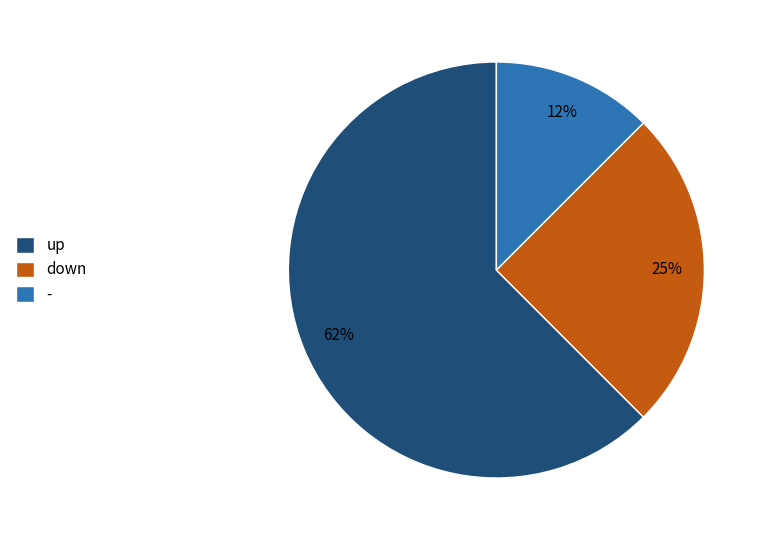

To the nearest percent, what is the average slice percentage?

33%